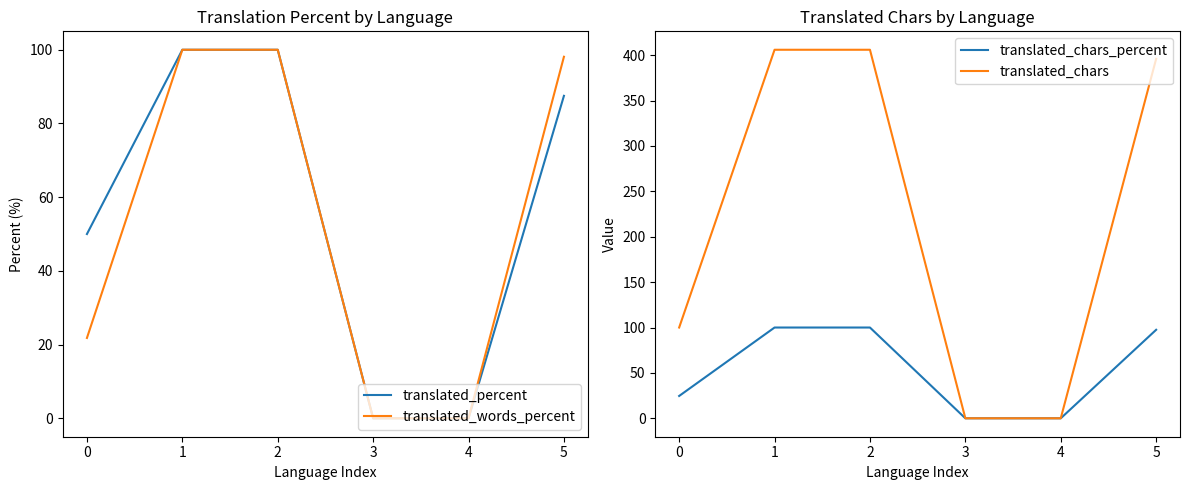

True or false: translated_percent and translated_words_percent cross at least once.

False